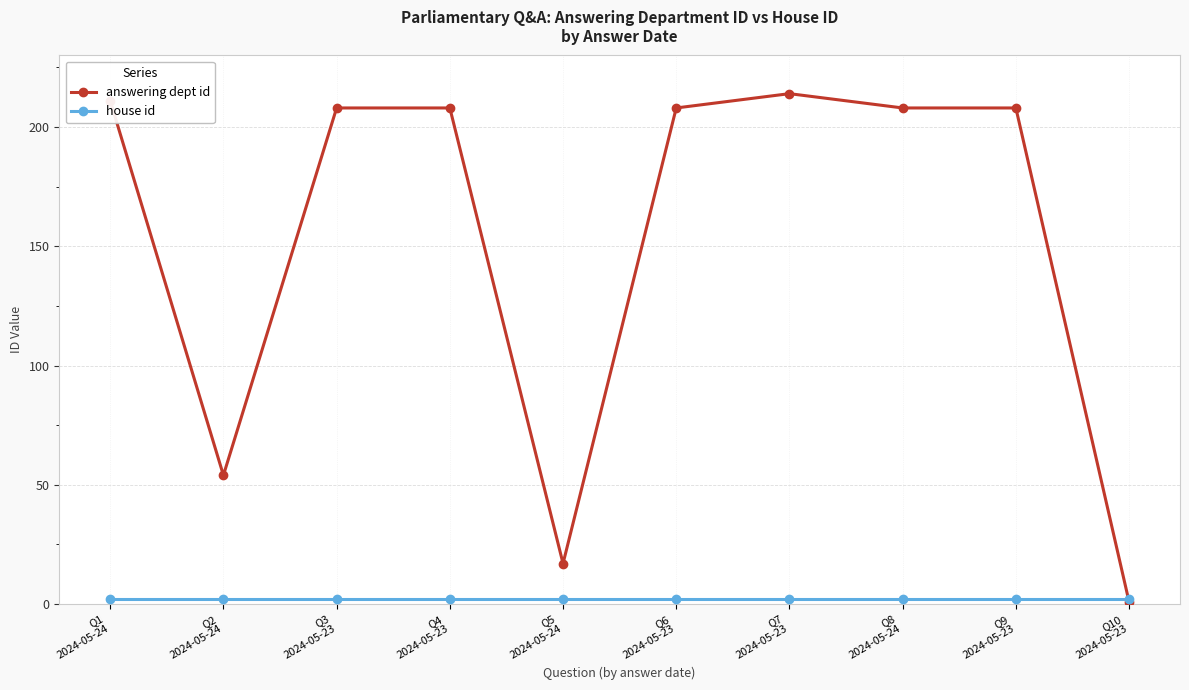

At which category does the chart reach its peak across all series?

Q7
2024-05-23